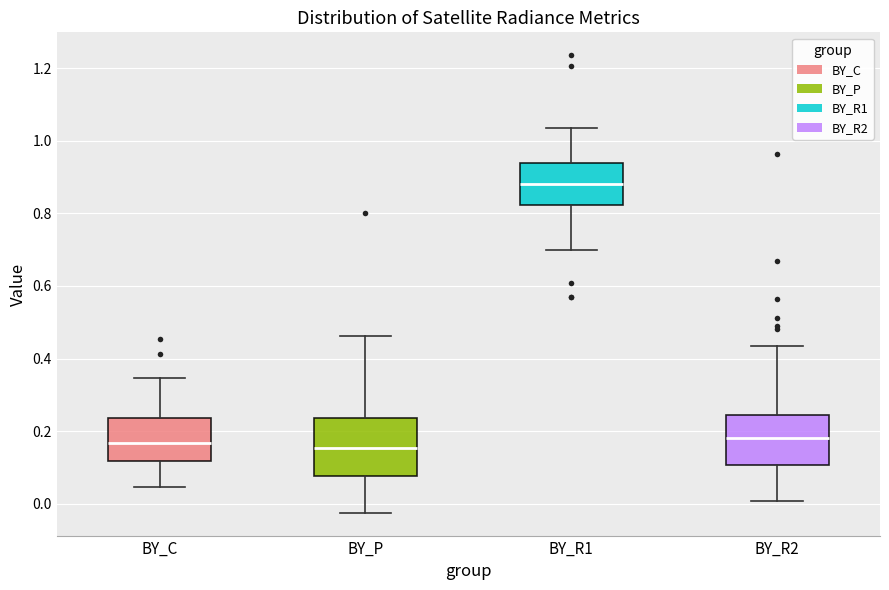

Reading left to right, transcribe this box plot: for each box, give where its median line is, the range the box spans, and where its two whiskers end, as read against the y-axis. The values are not printed on the chart, so give them approximately, as read against the axis.

BY_C: median 0.16, box 0.12 to 0.24, whiskers 0.04 to 0.34
BY_P: median 0.16, box 0.08 to 0.24, whiskers -0.02 to 0.46
BY_R1: median 0.88, box 0.82 to 0.94, whiskers 0.70 to 1.04
BY_R2: median 0.18, box 0.10 to 0.24, whiskers 0.00 to 0.44